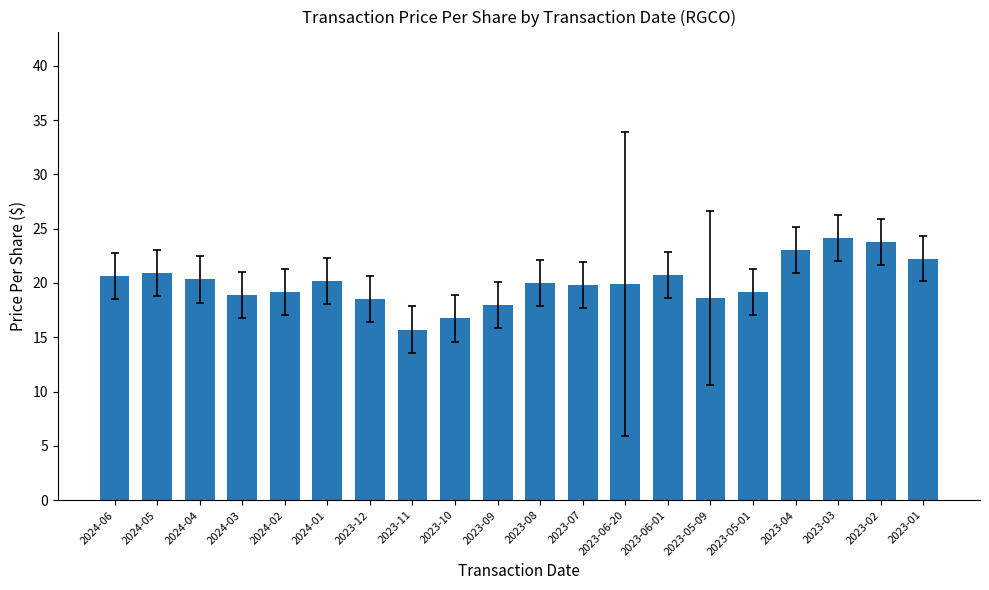

Which category has the lowest value across all series?

2023-11